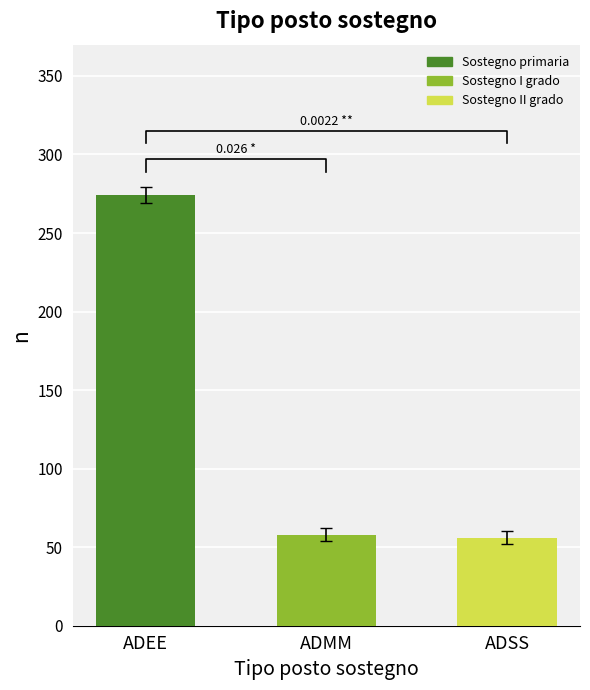

What position from the right is ADSS?

1